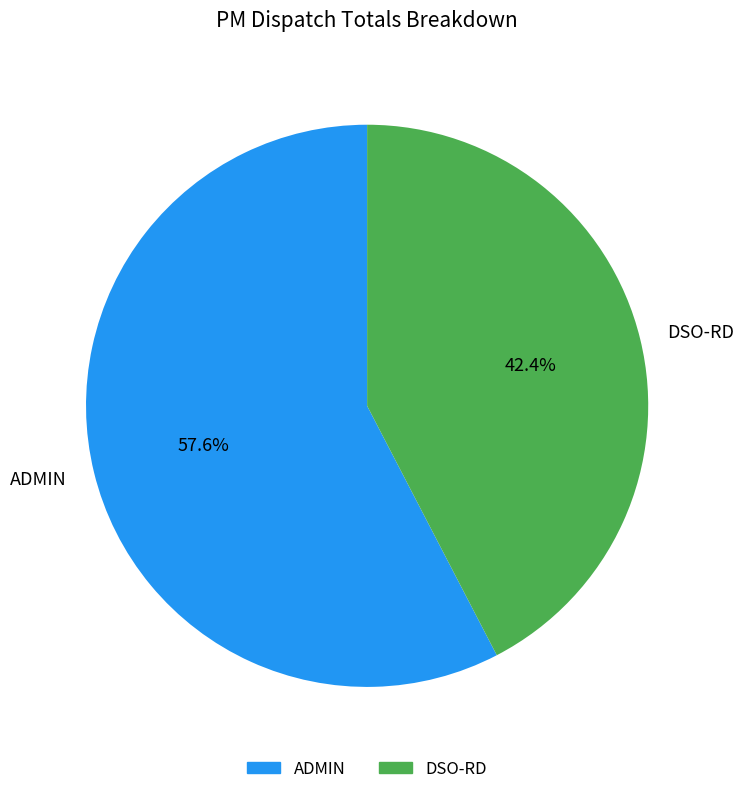

Count the number of slices in the pie.

2